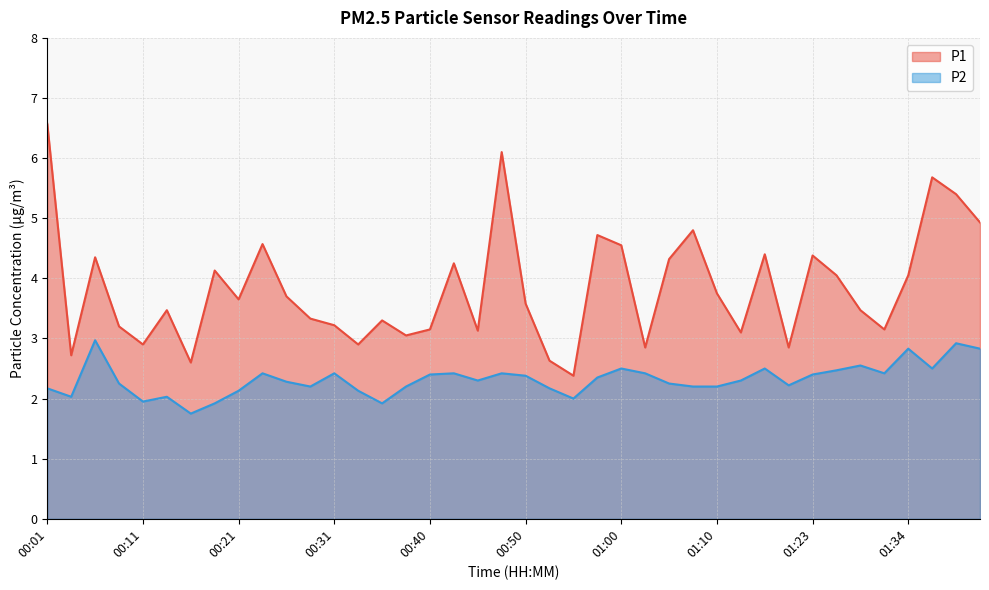

Which series changed the most between 01:05 and 01:41?

P1